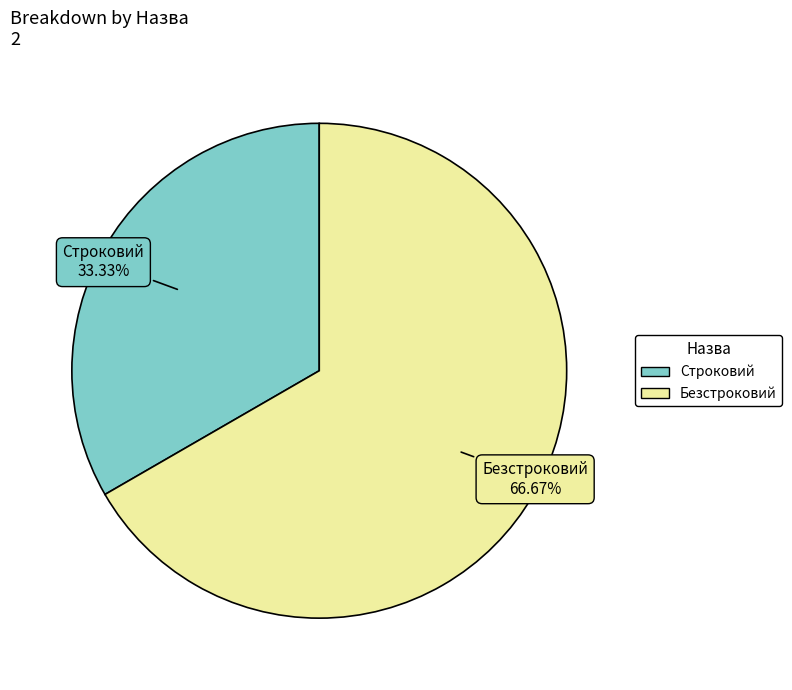

To the nearest percent, what is the difference between the largest and smallest slice percentages?

33%